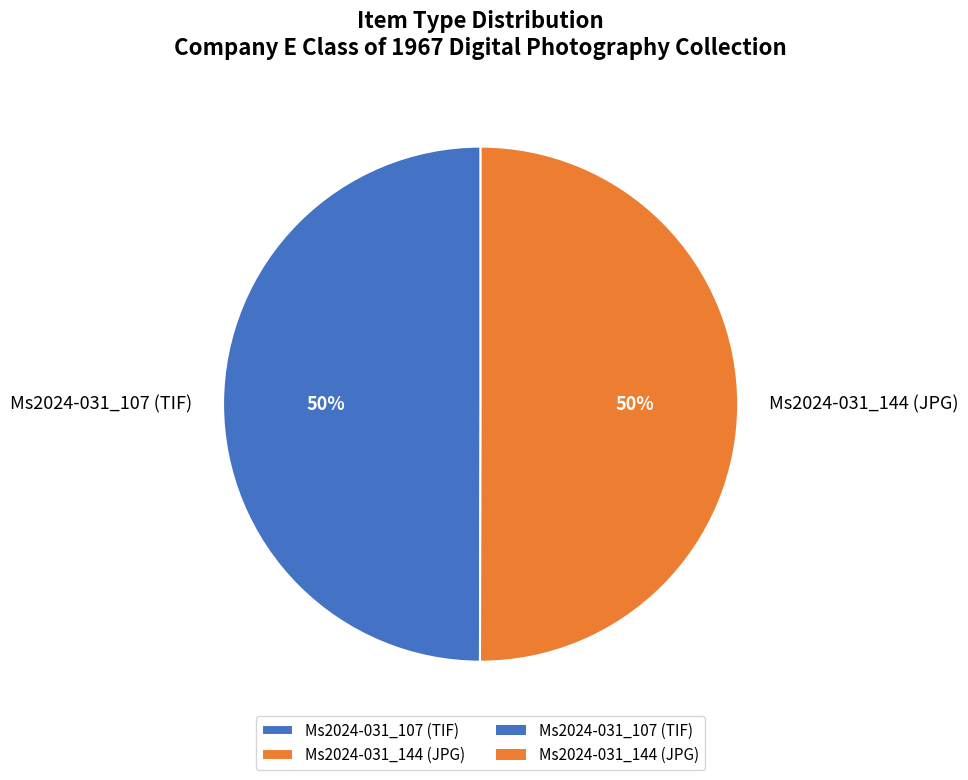

Count the number of slices in the pie.

2